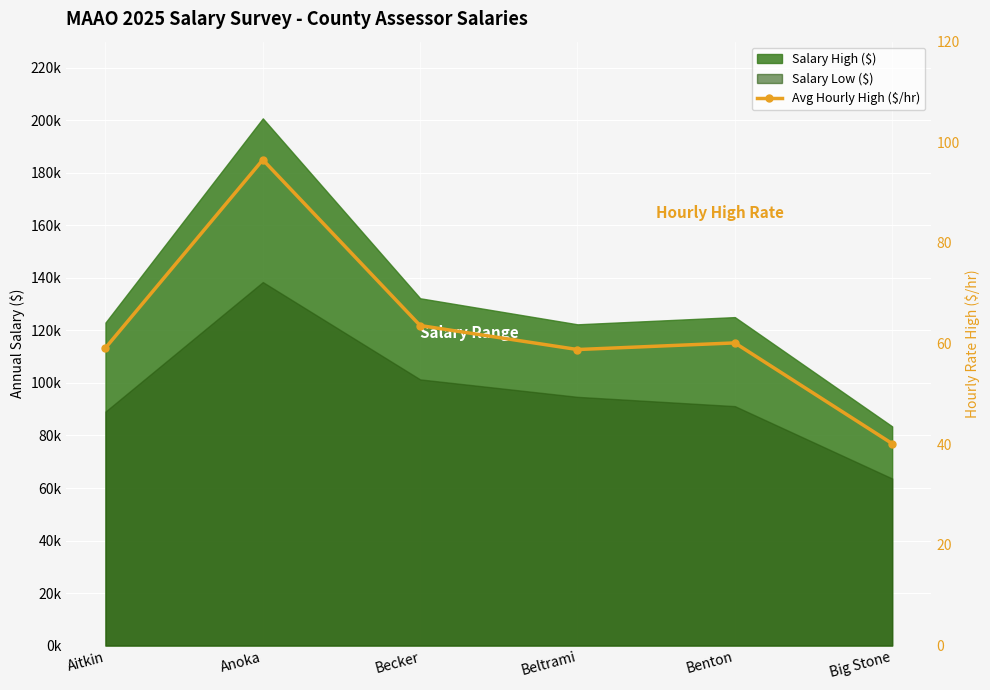

What value does the data have at Benton?

60.1